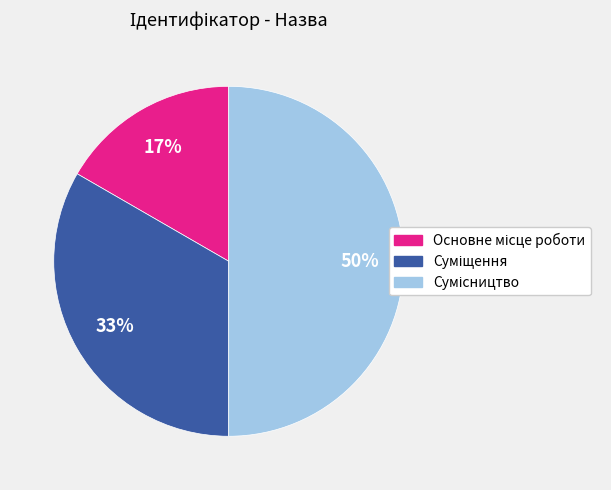

To the nearest percent, what is the difference between the largest and smallest slice percentages?

33%